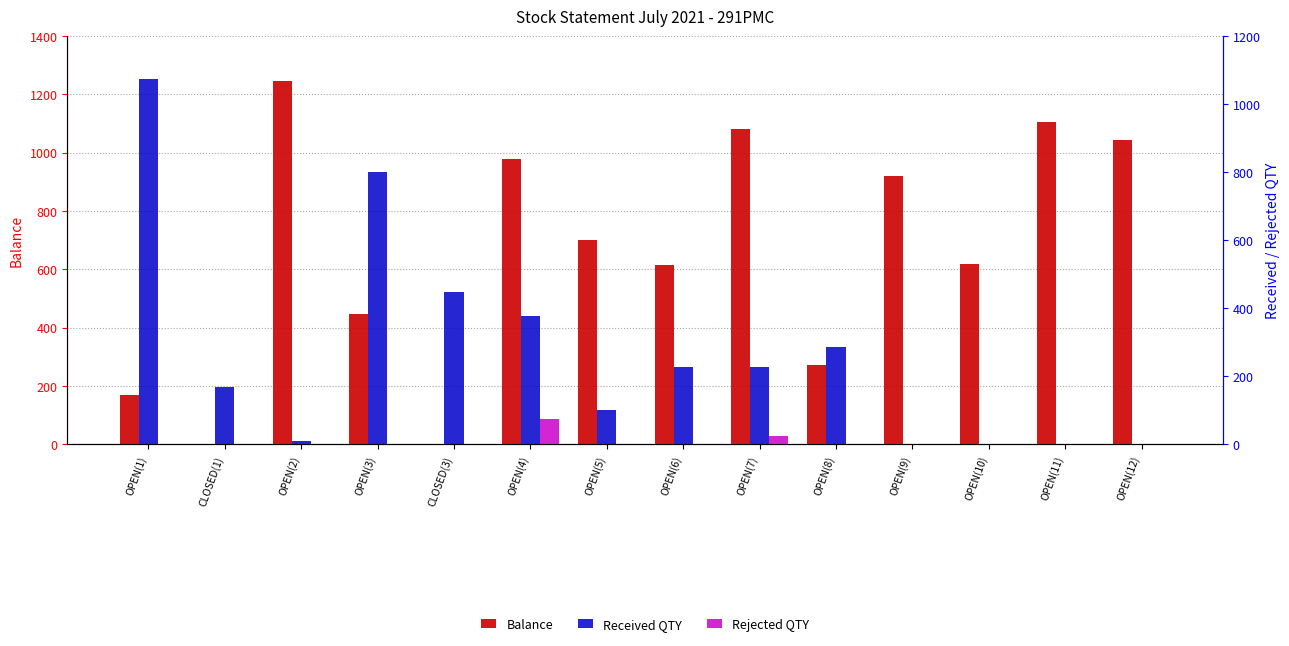

How many groups of bars are there?

14